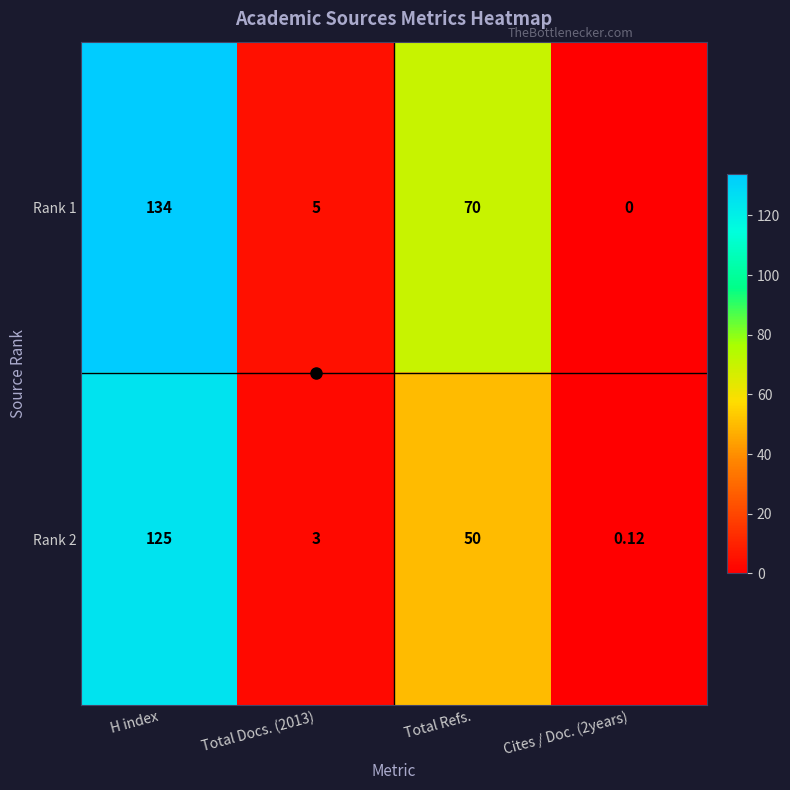

At which category is the sum across all series the highest?

H index